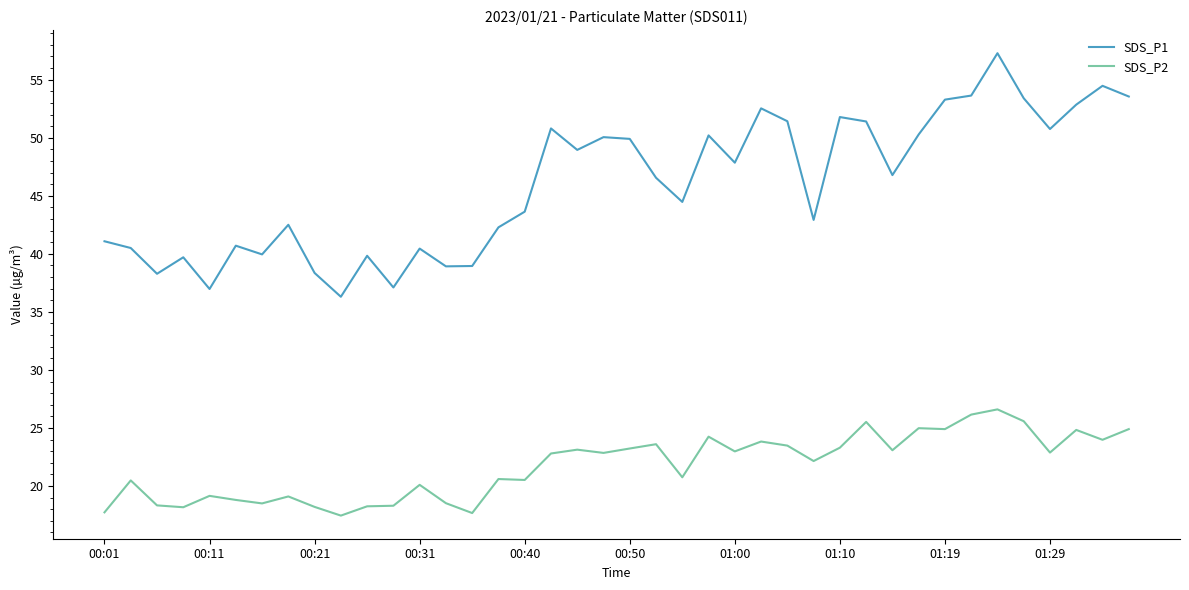

Which series has the largest range (max minus min)?

SDS_P1